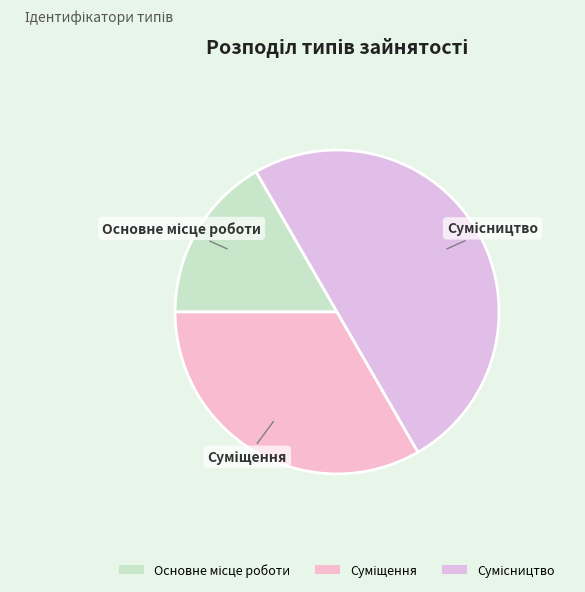

How many segments does this pie chart have?

3